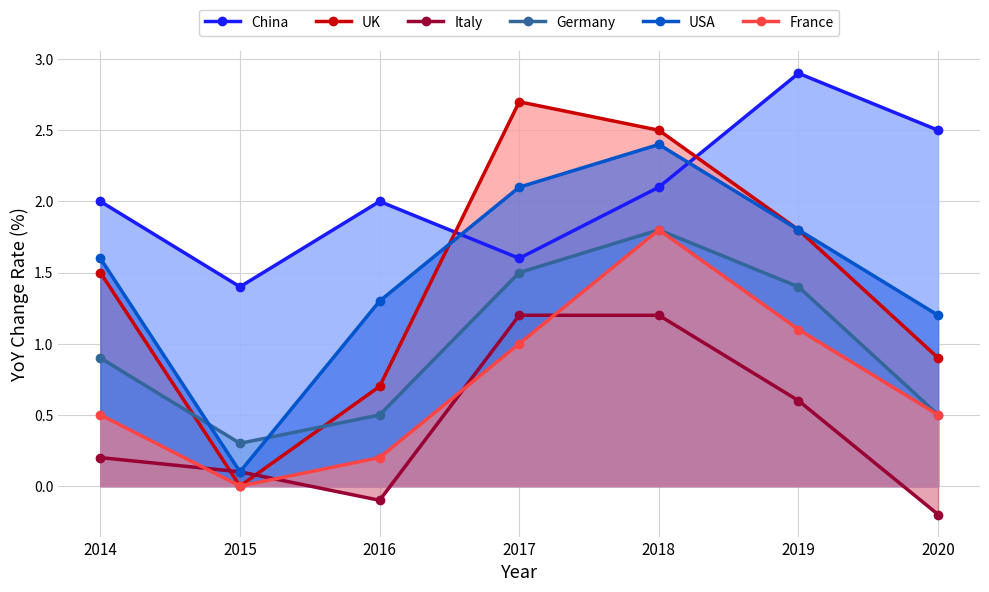

What is the sum of all USA values?

10.5